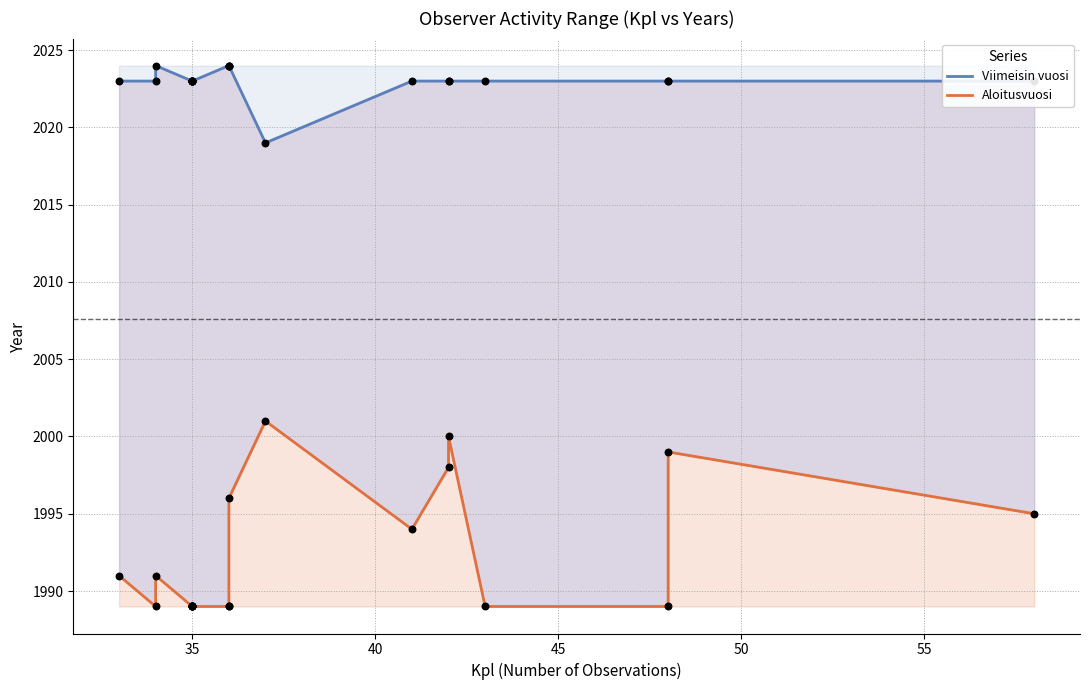

Which series contains the highest Y value?

Viimeisin vuosi